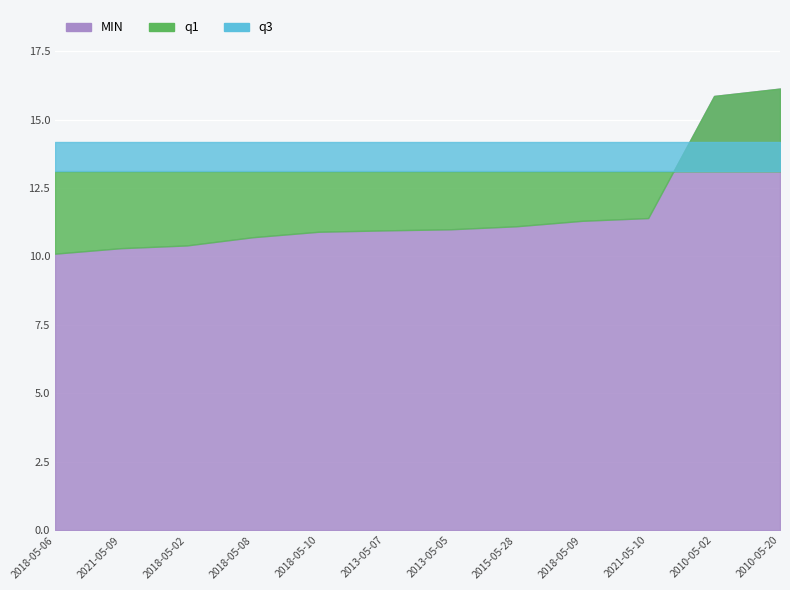

What is the label of the 12th point from the right?

2018-05-06